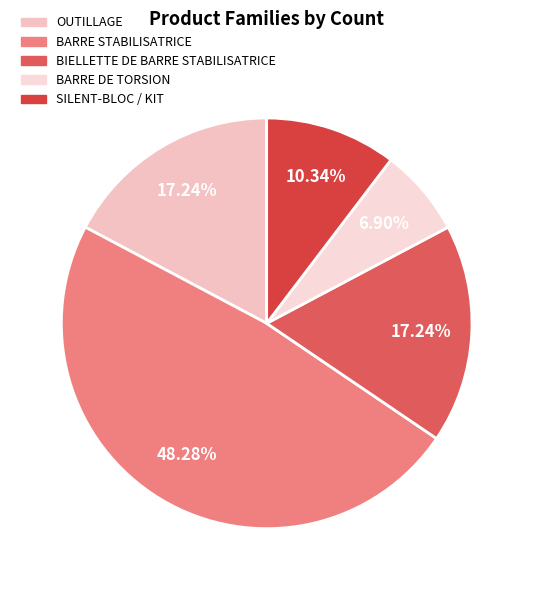

To the nearest percent, what is the combined percentage of BIELLETTE DE BARRE STABILISATRICE and BARRE DE TORSION?

24%